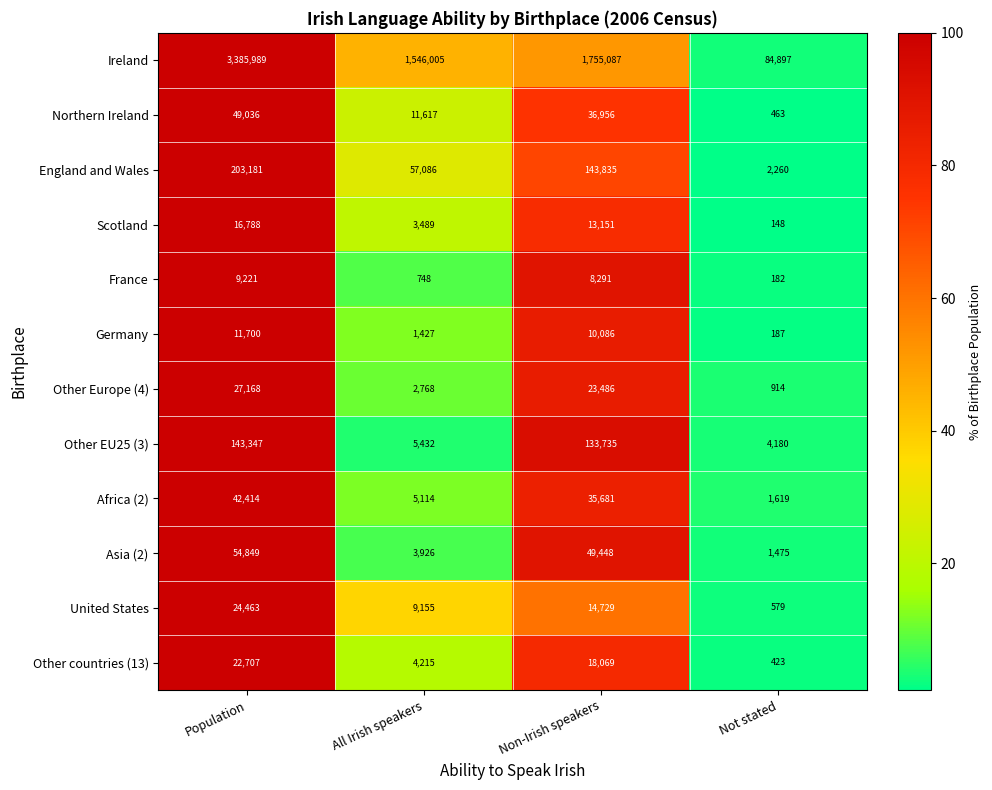

The Ireland series shows 84897 at Not stated. True or false?

True